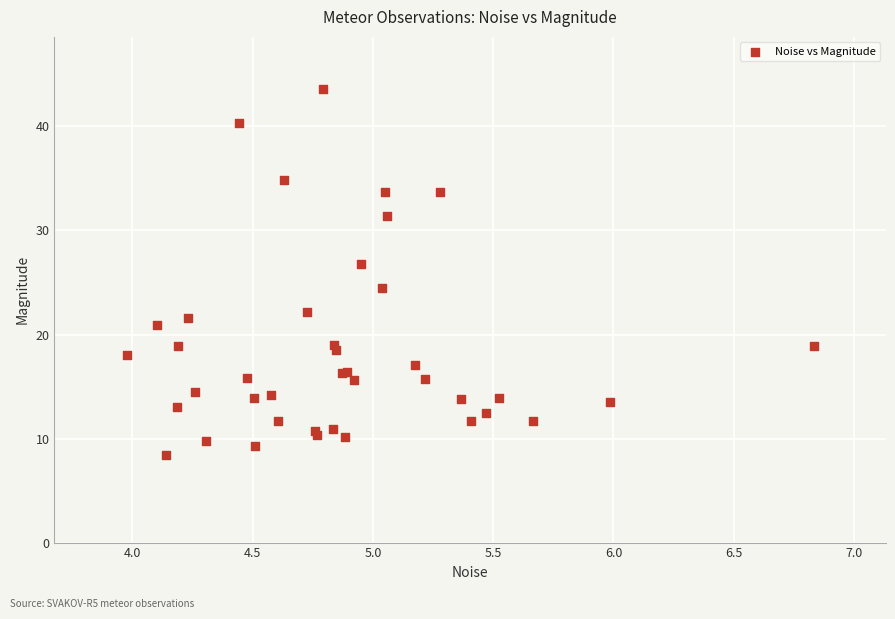

What Y value in the scatter plot is closest to 26?

26.7